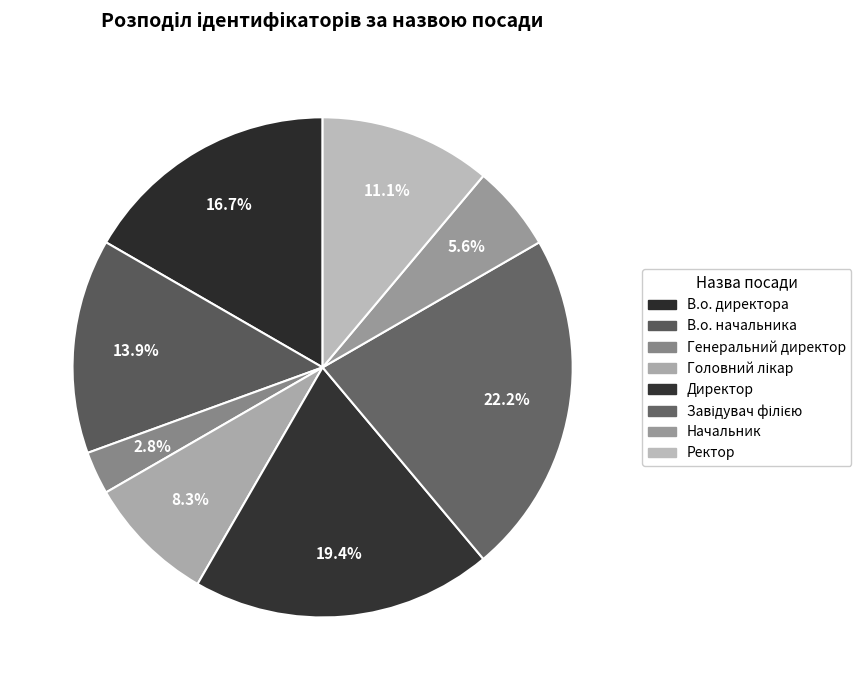

Between Ректор and Директор, which is larger?

Директор